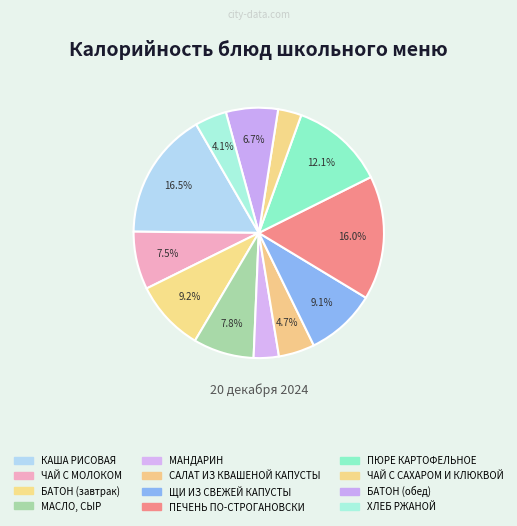

Which slice is the smallest?

ЧАЙ С САХАРОМ И КЛЮКВОЙ